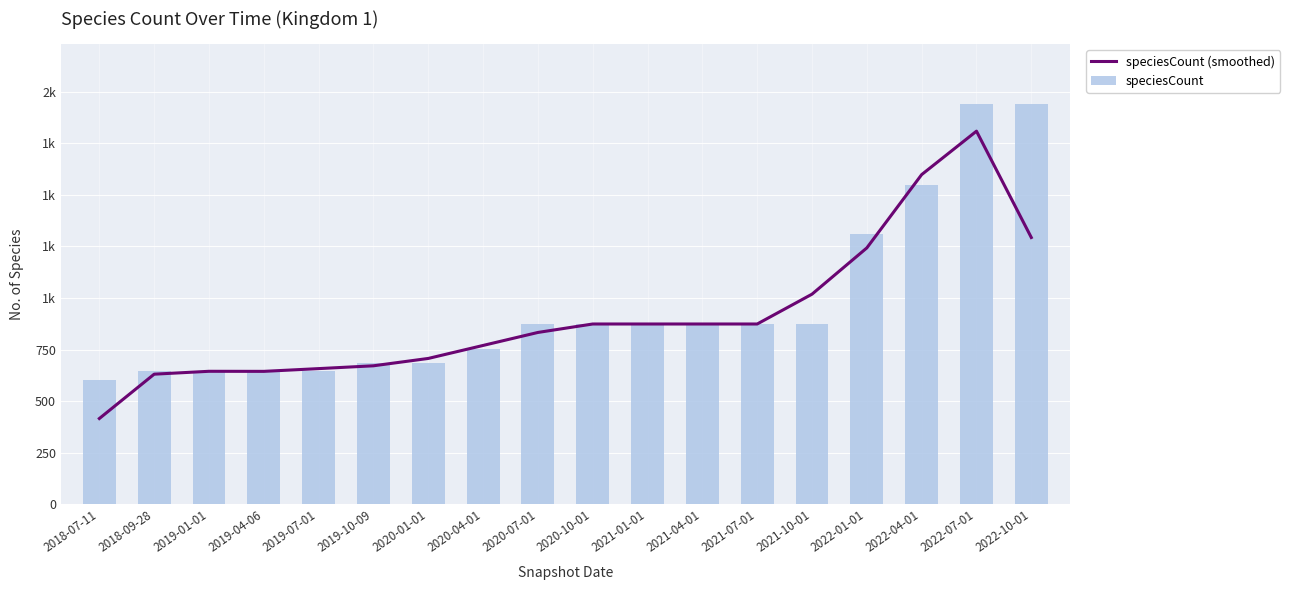

What is the average value of the speciesCount (smoothed) series?

912.9